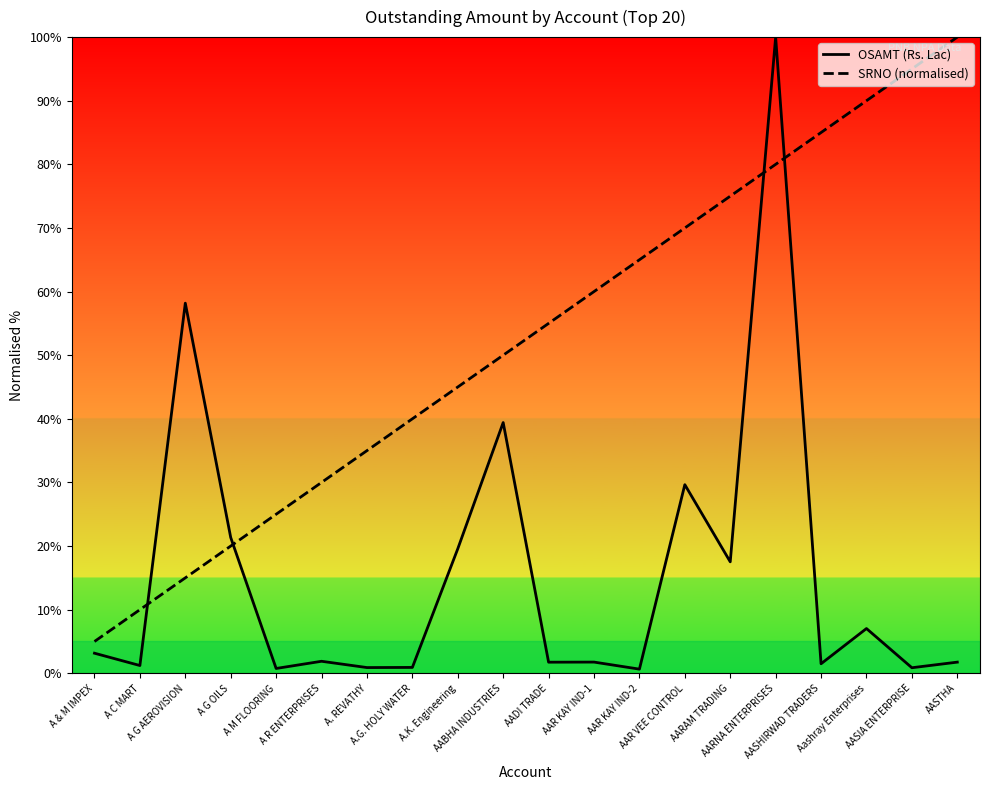

Which has a higher value, Aashray Enterprises or AARNA ENTERPRISES?

AARNA ENTERPRISES